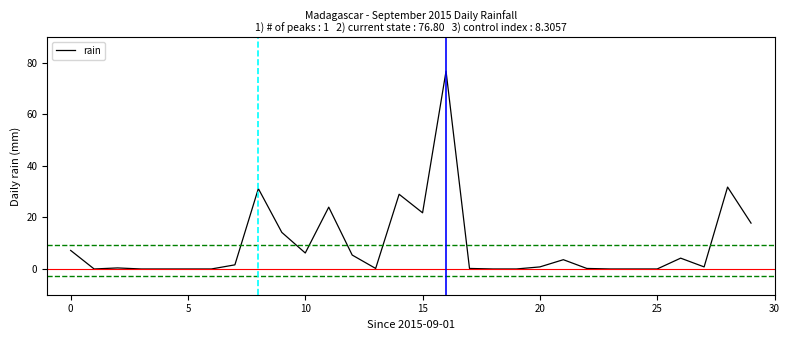

What is the maximum value shown in the chart?

76.8